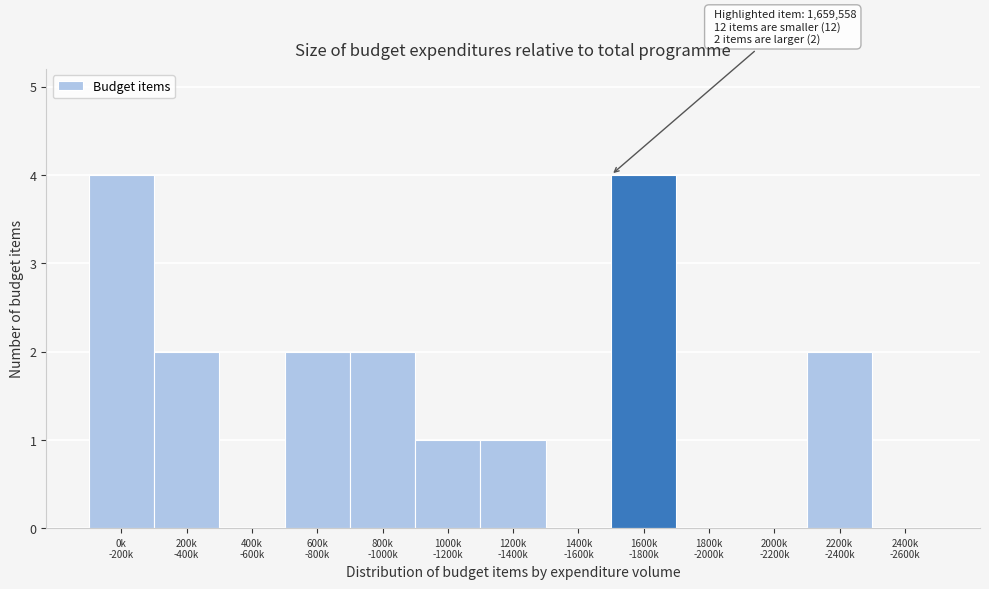

What is the greatest value displayed?

4